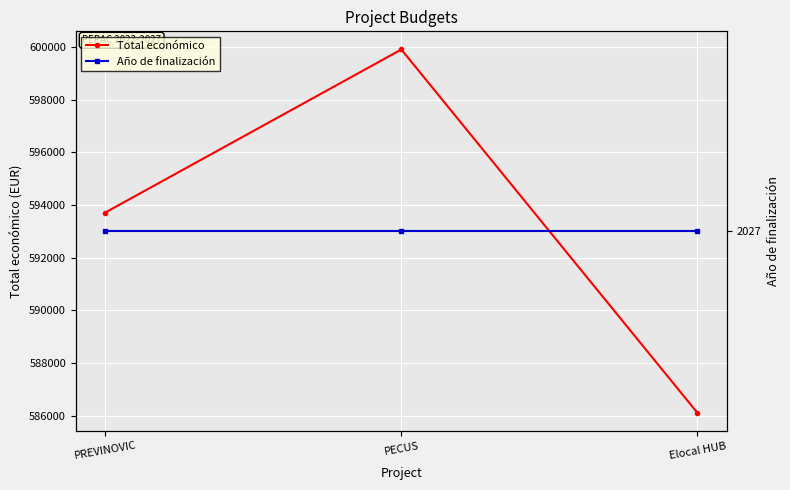

At which label is Total económico closest to 593009?

PREVINOVIC